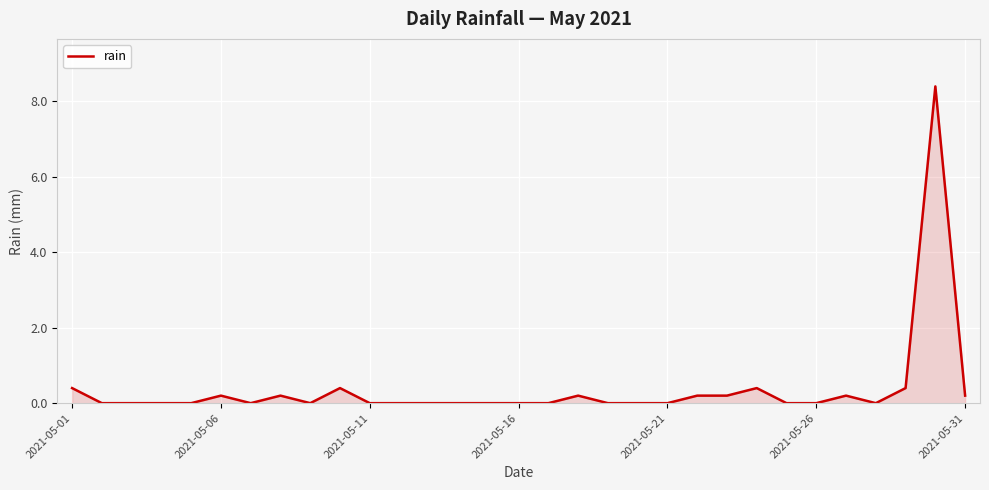

Count the number of categories in the chart.

31